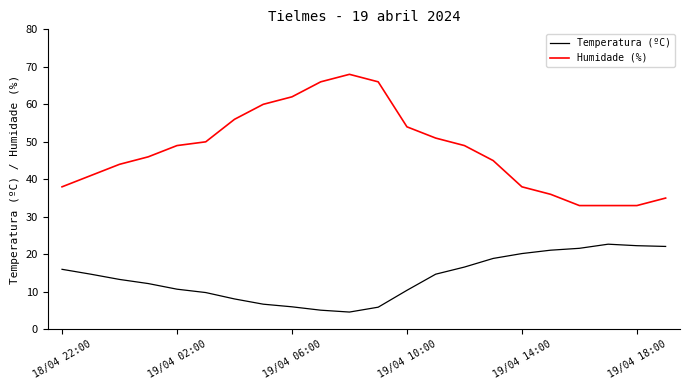

Which series has the widest spread of values?

Humidade (%)